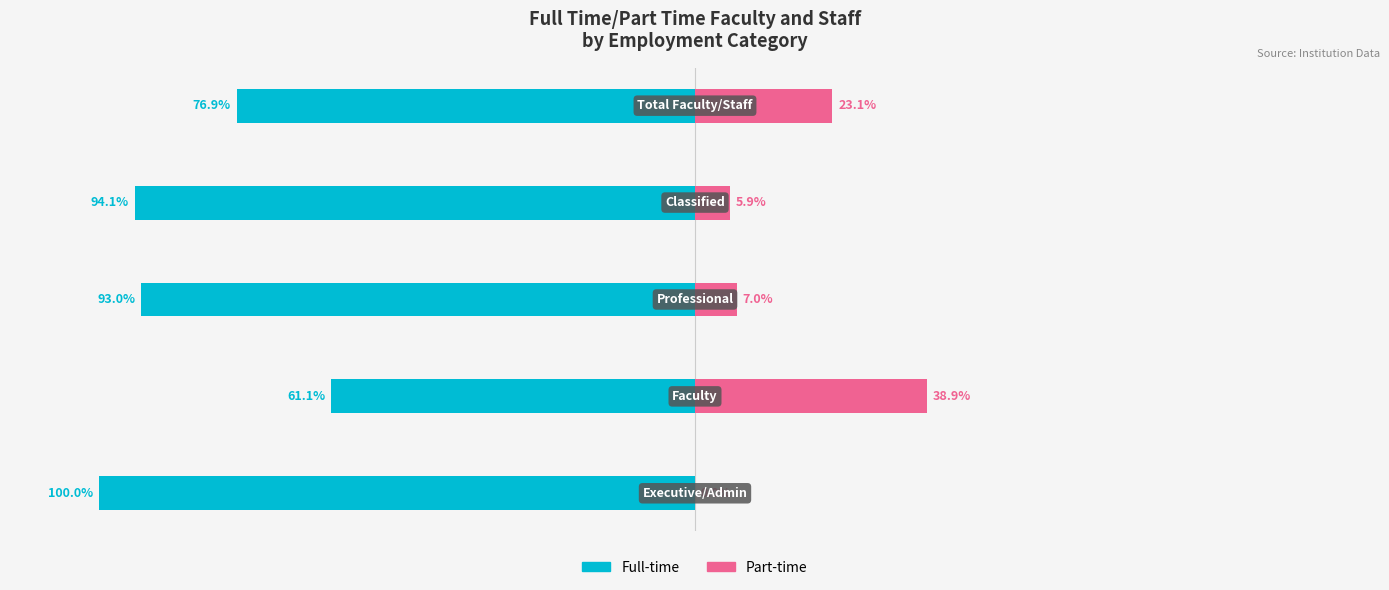

Reading right to left, list all the values displayed in this chart.

Full-time: -76.9	-94.1	-93.0	-61.1	-100.0
Part-time: 23.1	5.9	7.0	38.9	0.0